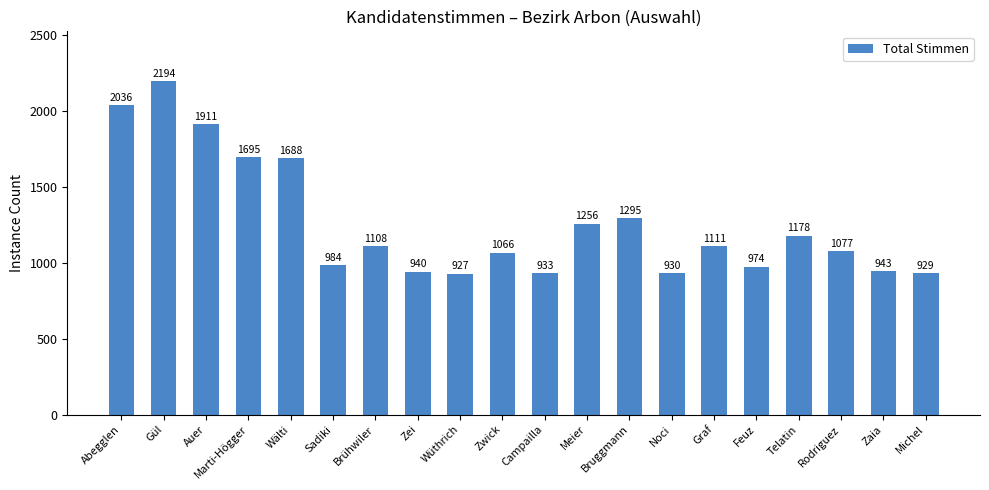

List the labels in order of value, smallest first.

Wüthrich, Michel, Noci, Campailla, Zei, Zaia, Feuz, Sadiki, Zwick, Rodriguez, Brühwiler, Graf, Telatin, Meier, Bruggmann, Wälti, Marti-Högger, Auer, Abegglen, Gül